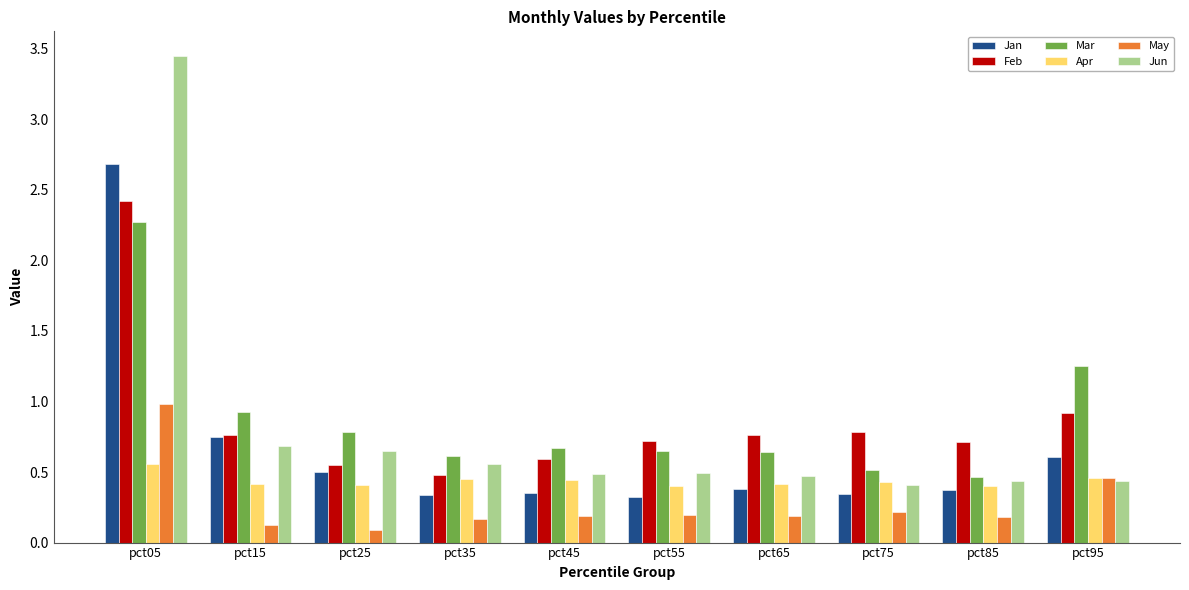

What are all the series names shown in the legend?

Jan, Feb, Mar, Apr, May, Jun